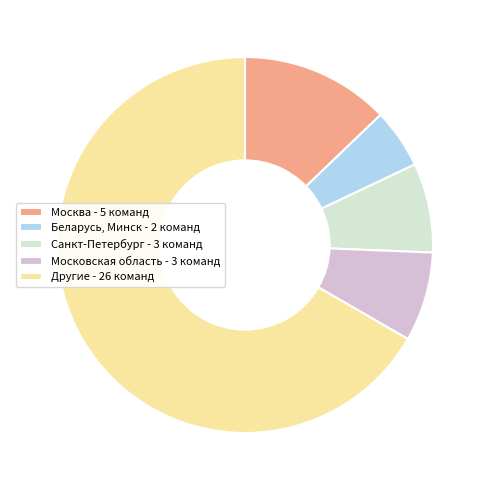

Between Санкт-Петербург - 3 команд and Беларусь, Минск - 2 команд, which is larger?

Санкт-Петербург - 3 команд